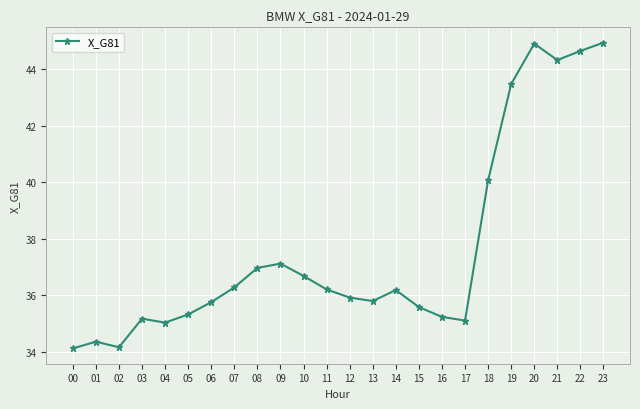

What is the maximum value shown in the chart?

44.9